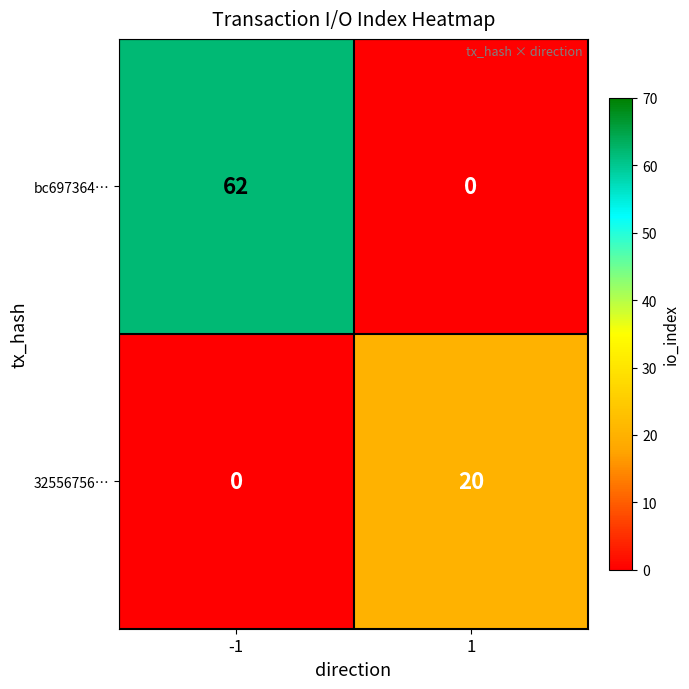

Reading left to right, what are all the values shown in this chart?

bc697364…: -1=62	1=0
32556756…: -1=0	1=20